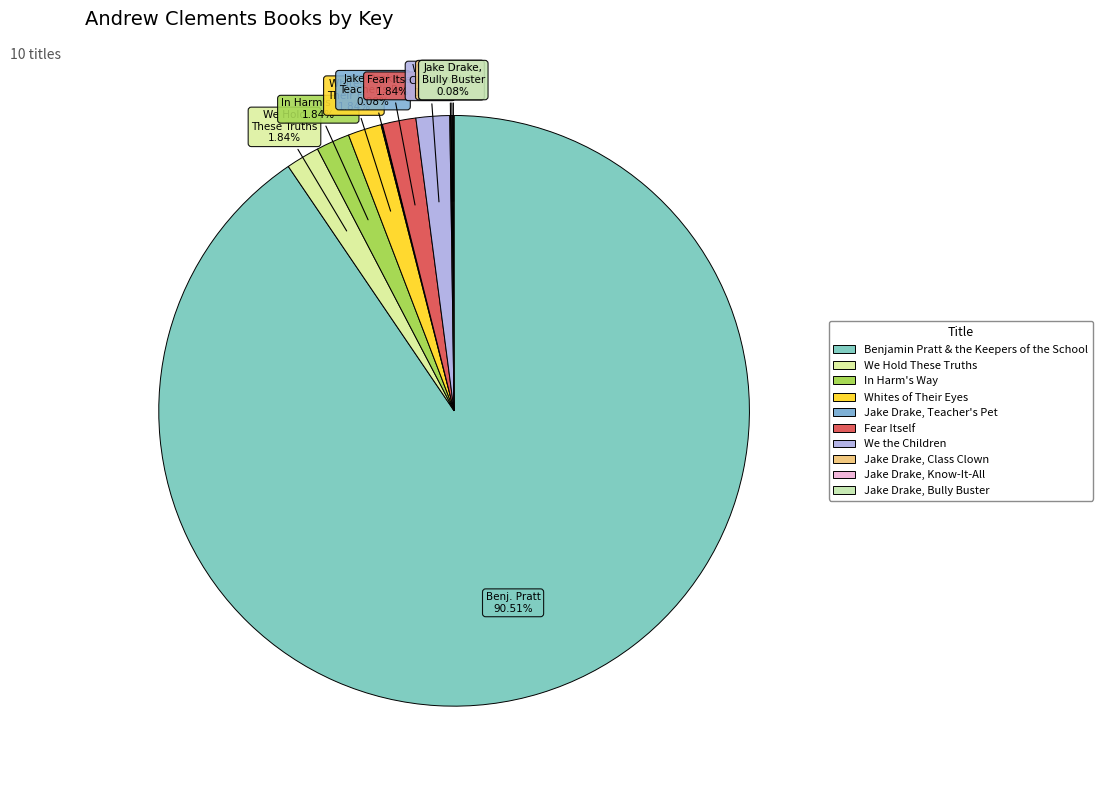

Does Benjamin Pratt & the Keepers of the School account for over 50% of the chart?

Yes